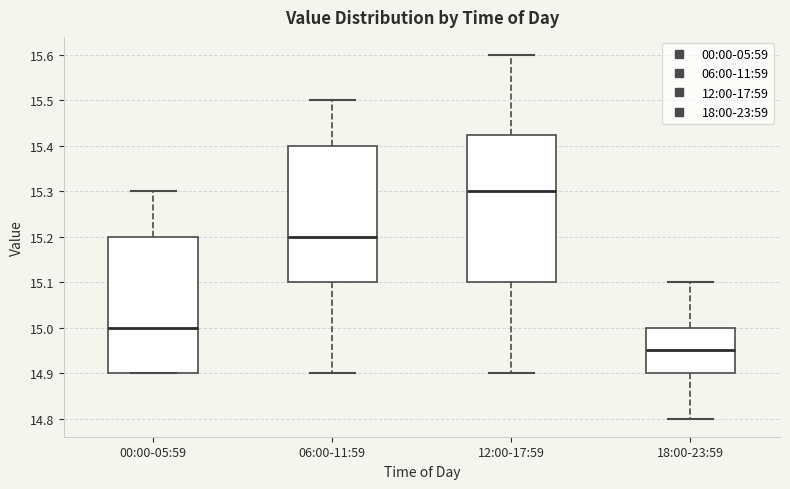

Reading left to right, read every box against the y-axis: the position of its median line, the range the box covers, and the ends of its whiskers. The values are not printed on the chart, so give them approximately, as read against the axis.

00:00-05:59: median 15.00, box 14.90 to 15.20, whiskers 14.90 to 15.30
06:00-11:59: median 15.20, box 15.10 to 15.40, whiskers 14.90 to 15.50
12:00-17:59: median 15.30, box 15.10 to 15.43, whiskers 14.90 to 15.60
18:00-23:59: median 14.95, box 14.90 to 15.00, whiskers 14.80 to 15.10